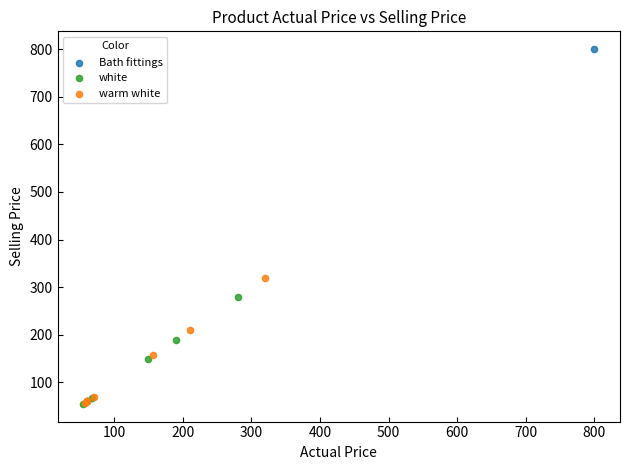

What are all the series names shown in the legend?

Bath fittings, white, warm white